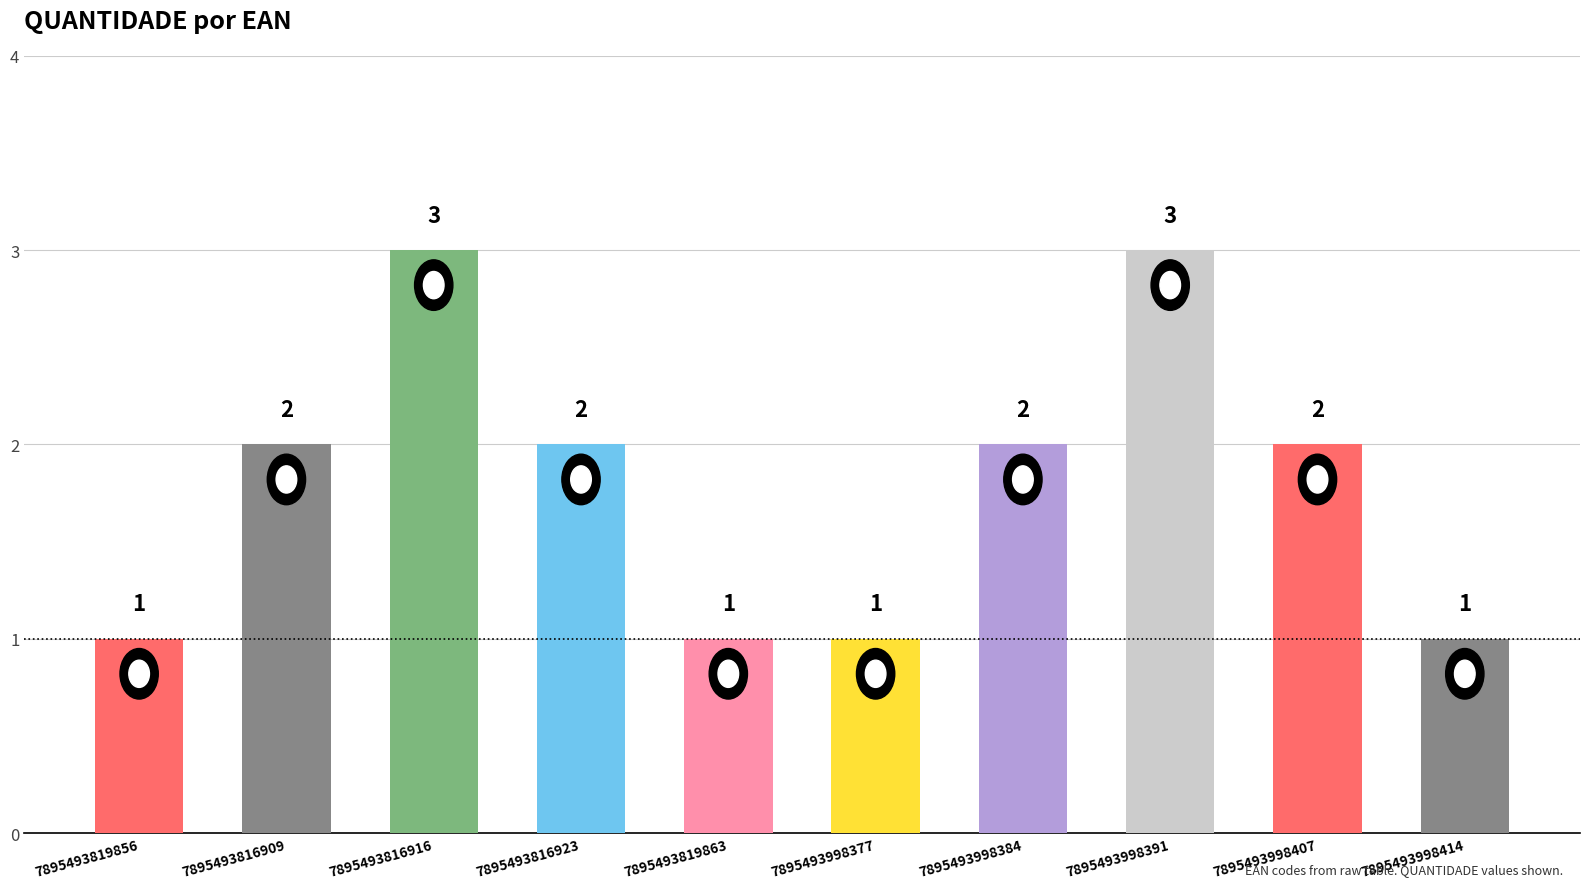

Is it true that the value at 7895493998377 is 2?

False